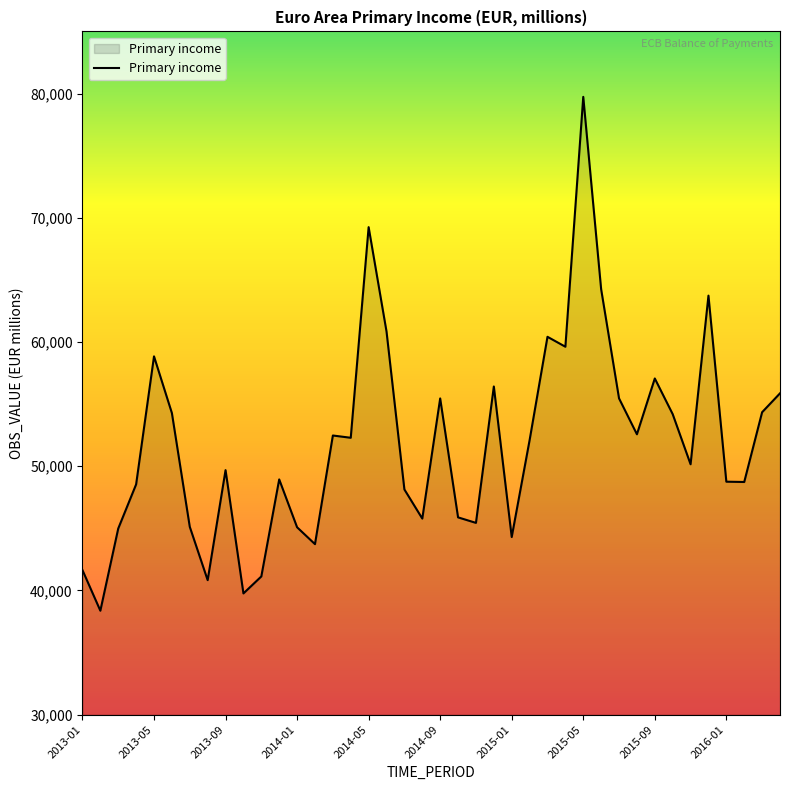

How many values exceed 52096?

20